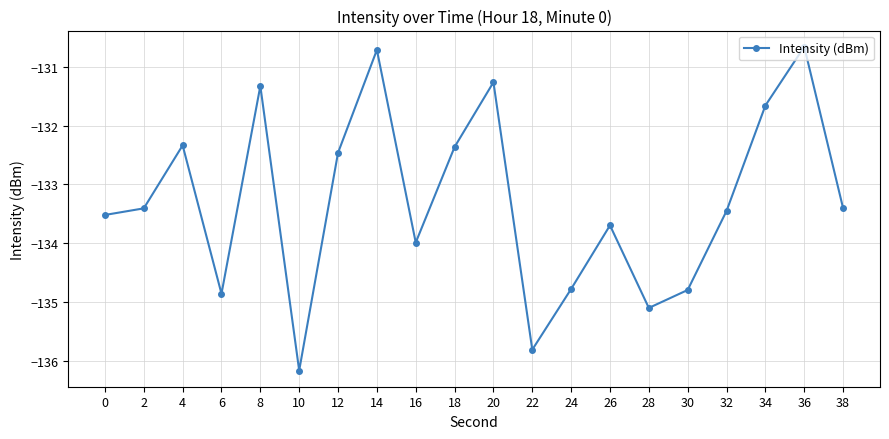

True or false: the data shows -183.0 at 2.

False